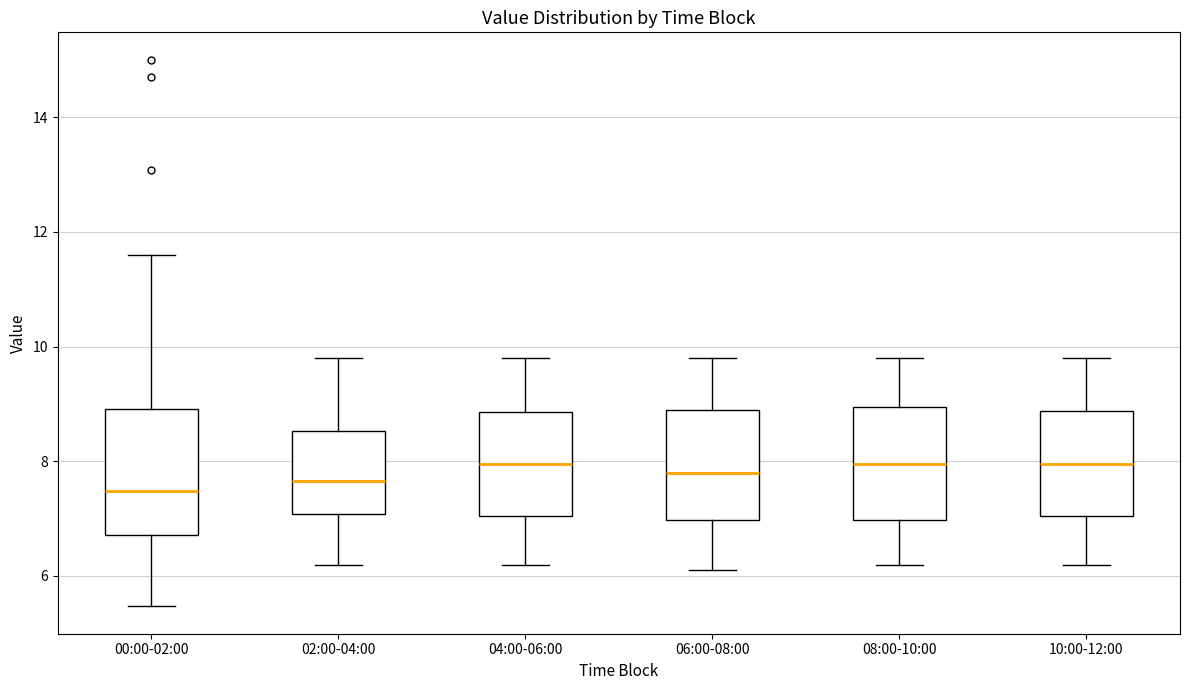

Reading left to right, read every box against the y-axis: the position of its median line, the range the box covers, and the ends of its whiskers. The values are not printed on the chart, so give them approximately, as read against the axis.

00:00-02:00: median 7.4, box 6.8 to 9.0, whiskers 5.4 to 11.6
02:00-04:00: median 7.6, box 7.0 to 8.6, whiskers 6.2 to 9.8
04:00-06:00: median 8.0, box 7.0 to 8.8, whiskers 6.2 to 9.8
06:00-08:00: median 7.8, box 7.0 to 9.0, whiskers 6.2 to 9.8
08:00-10:00: median 8.0, box 7.0 to 9.0, whiskers 6.2 to 9.8
10:00-12:00: median 8.0, box 7.0 to 8.8, whiskers 6.2 to 9.8